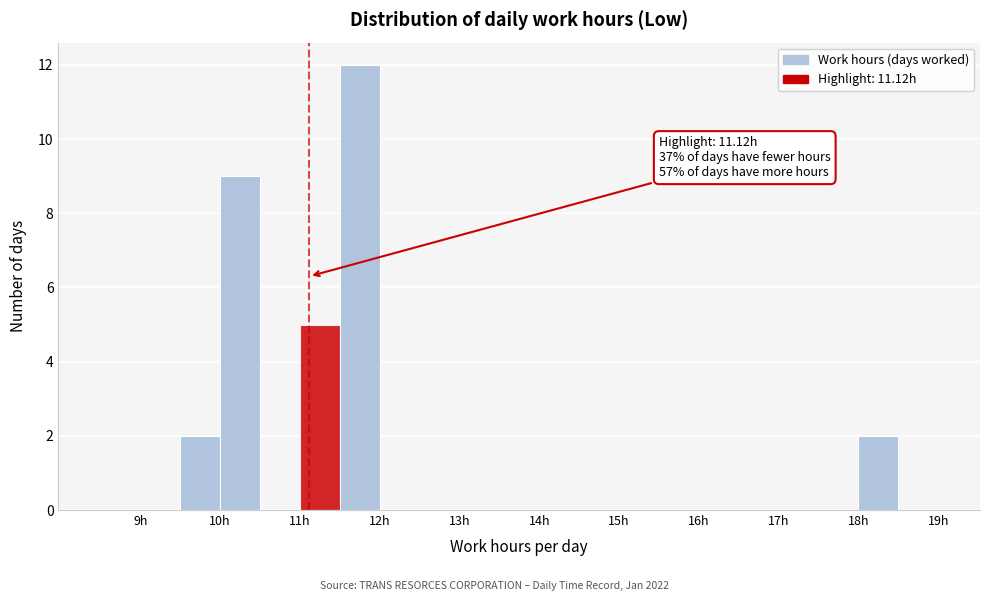

Over which range of the x-axis is the bar tallest?

11.5 to 12.0